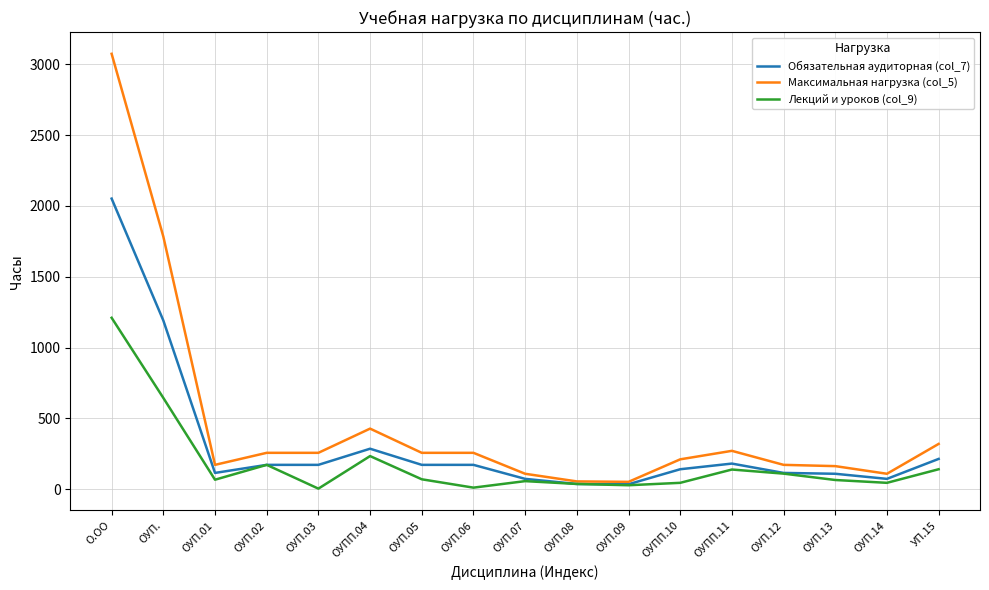

What position from the left is ОУП.05?

7